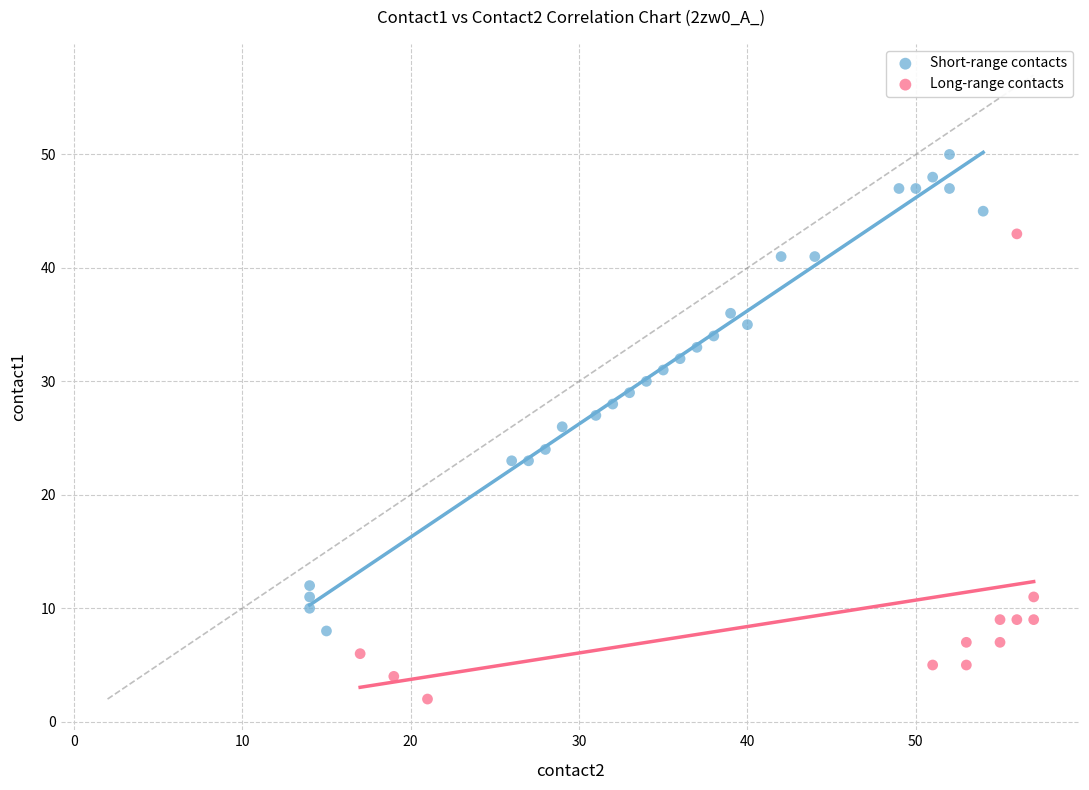

Which series contains the lowest Y value?

Long-range contacts